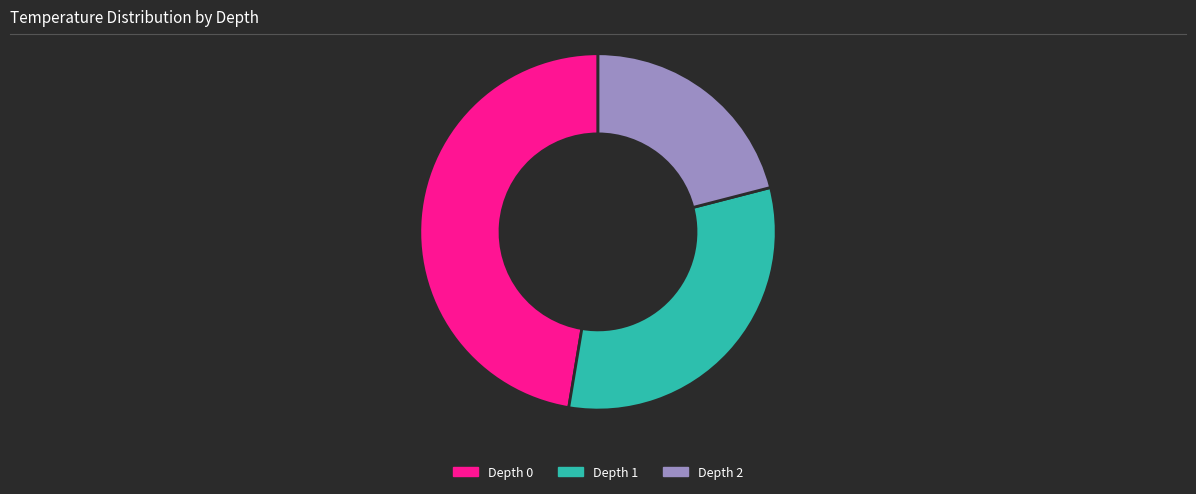

Which category has the smallest portion of the pie?

Depth 2